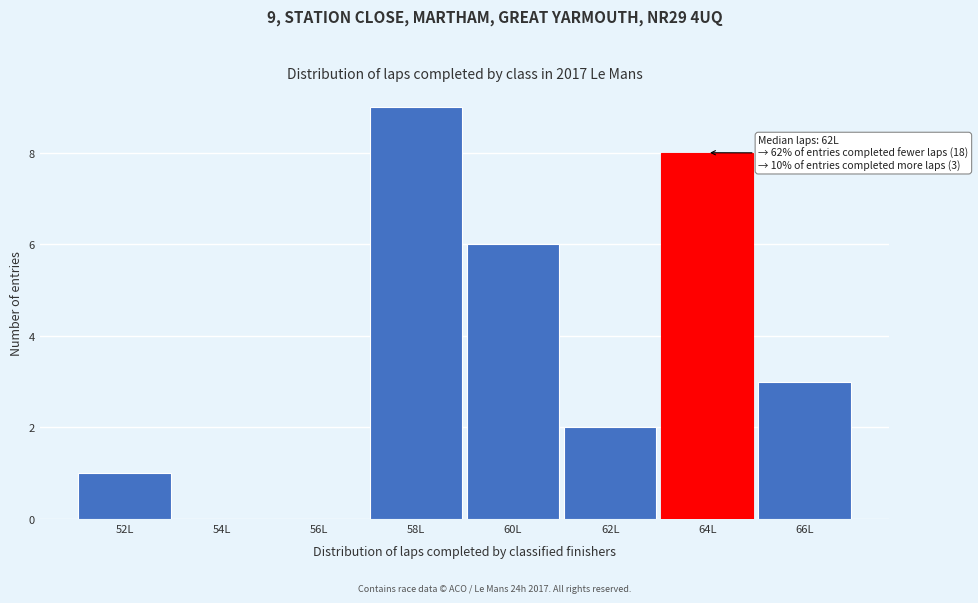

Reading left to right, what are all the values shown in this chart?

52L=1	54L=0	56L=0	58L=9	60L=6	62L=2	64L=8	66L=3